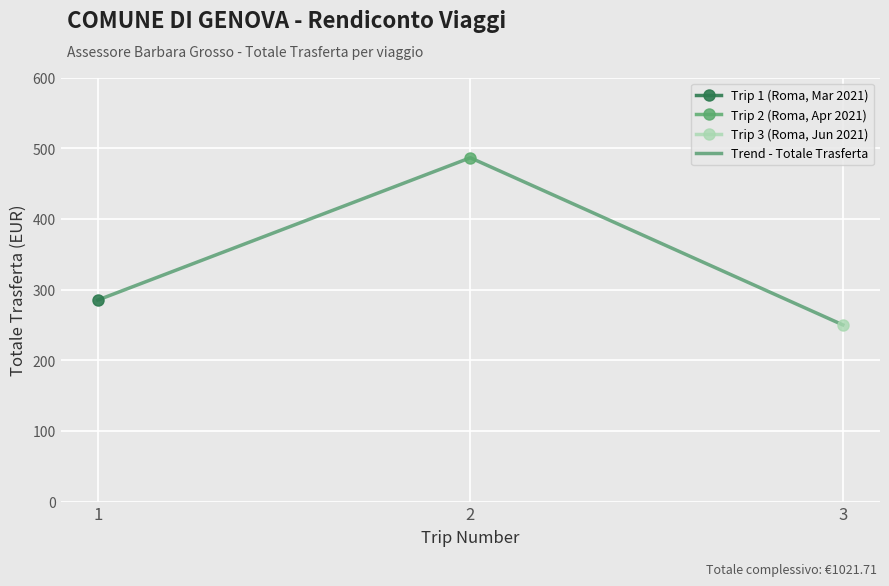

What is the ratio of the value at 1 to the value at 2?

0.6